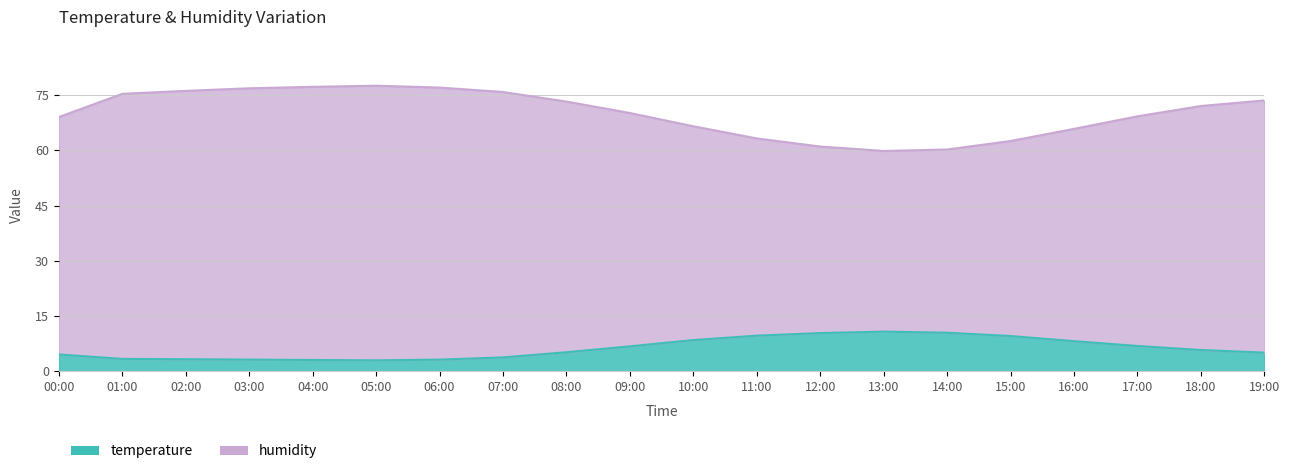

Which has a higher value, 18:00 or 08:00?

18:00